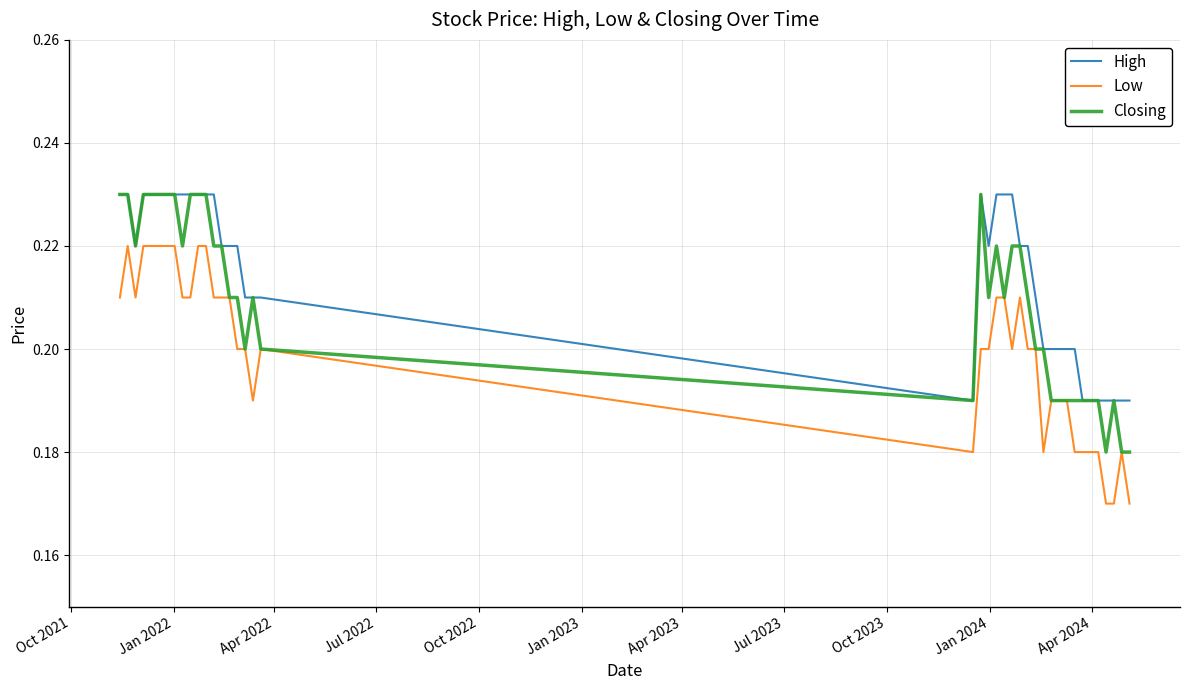

Which series has the largest total across all categories?

High